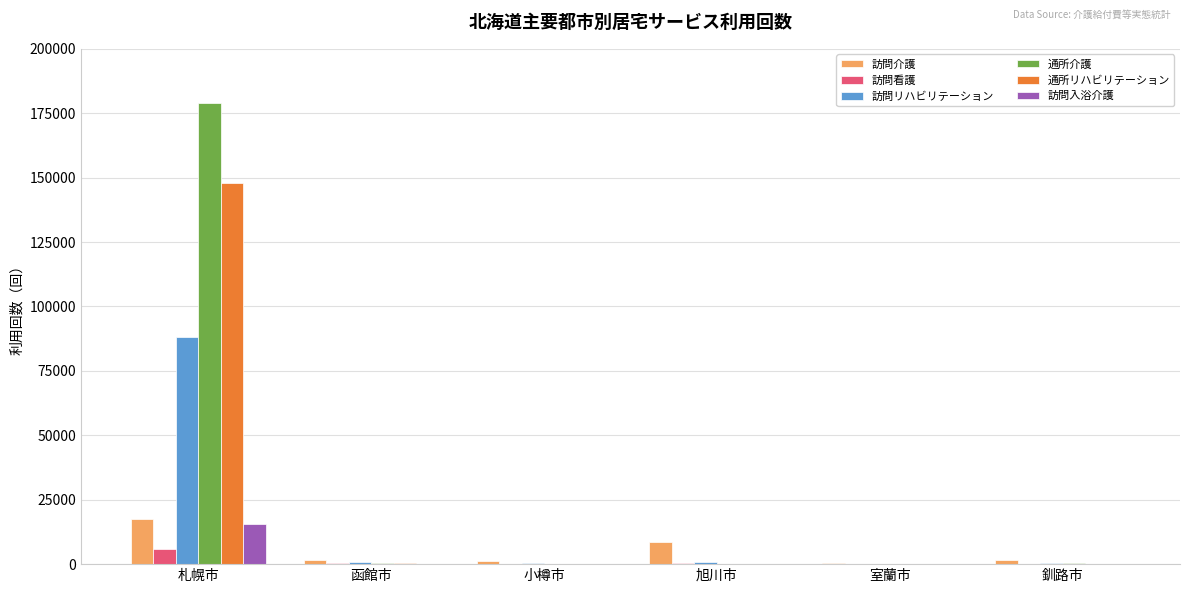

What is the maximum value shown in the chart?

179068